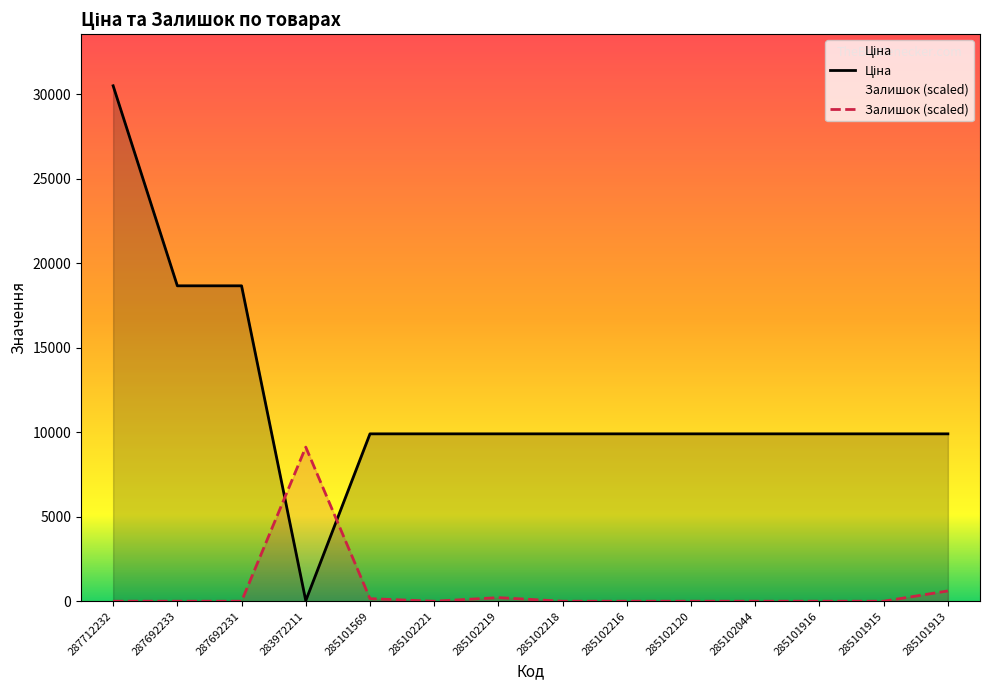

Which has a higher value, 285101913 or 285102044?

285101913